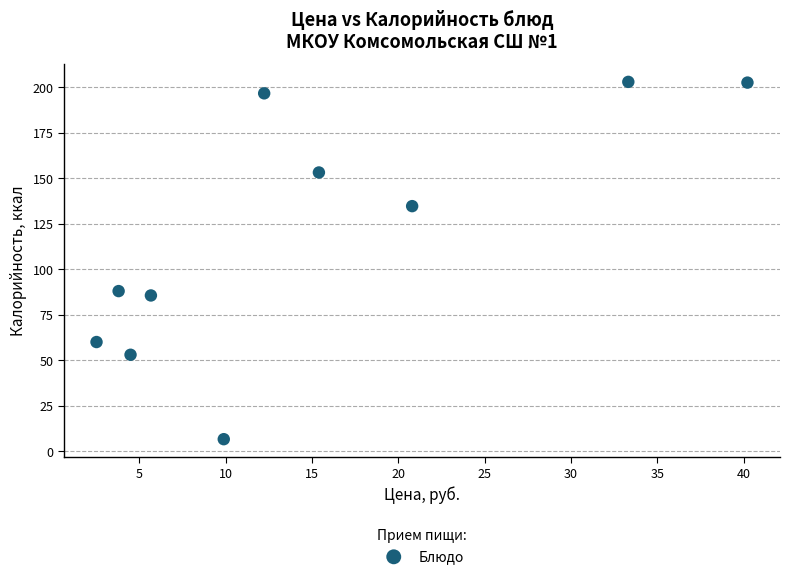

What is the range of X values (max minus min)?

37.7